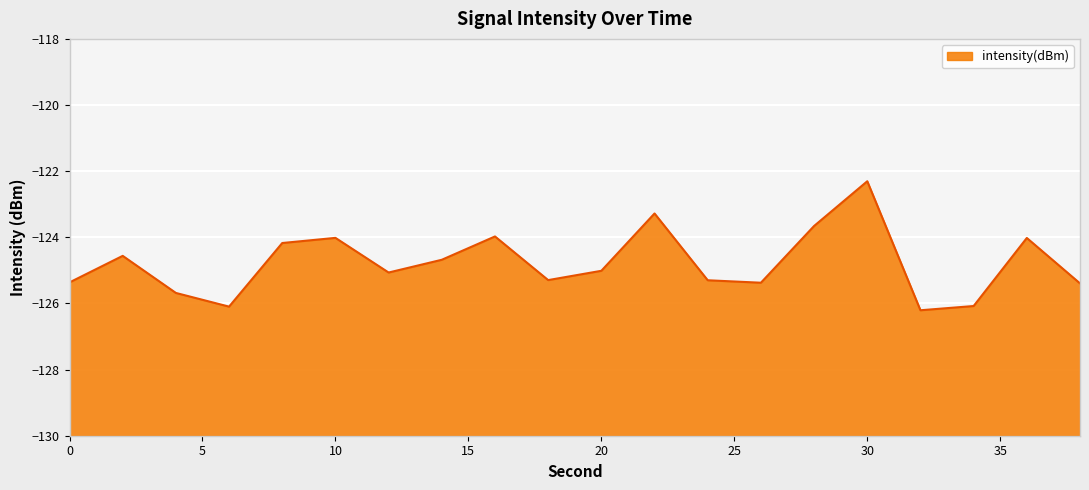

What is the average value?

-124.8